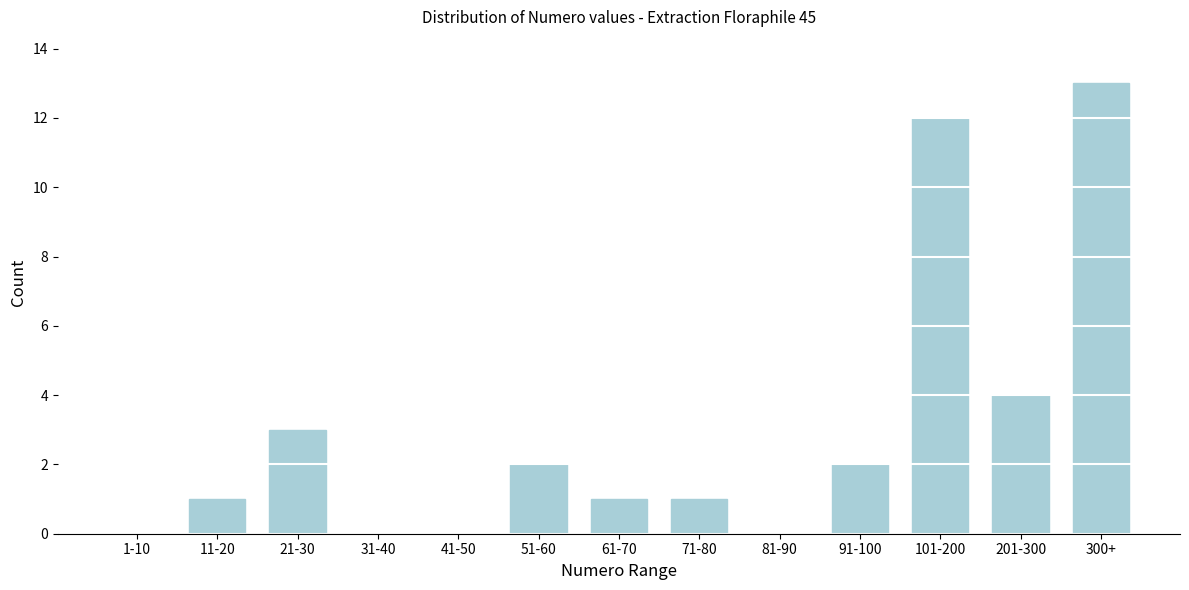

Reading left to right, extract all data points from this chart.

1-10=0	11-20=1	21-30=3	31-40=0	41-50=0	51-60=2	61-70=1	71-80=1	81-90=0	91-100=2	101-200=12	201-300=4	300+=13